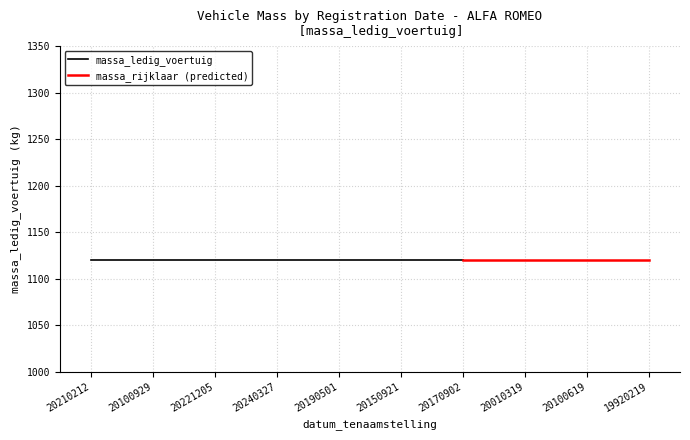

Where is massa_ledig_voertuig nearest to the value 1120?

20210212